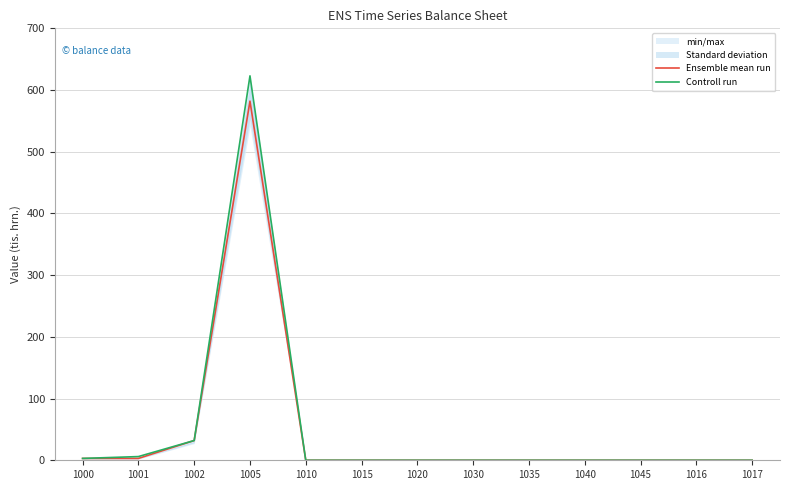

Where is the first local maximum for Controll run?

1005